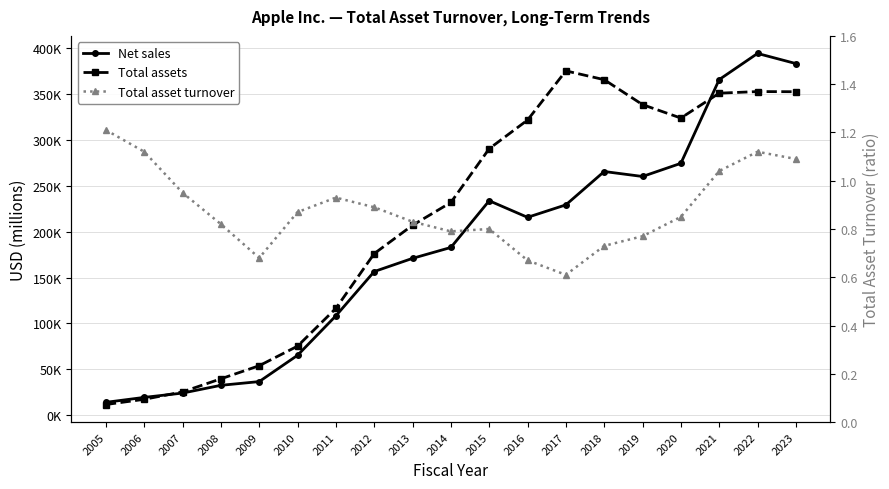

Reading left to right, what are all the values shown in this chart?

Net sales: 2005=13931.0	2006=19315.0	2007=24006.0	2008=32479.0	2009=36537.0	2010=65225.0	2011=108249.0	2012=156508.0	2013=170910.0	2014=182795.0	2015=233715.0	2016=215639.0	2017=229234.0	2018=265595.0	2019=260174.0	2020=274515.0	2021=365817.0	2022=394328.0	2023=383285.0
Total assets: 2005=11551.0	2006=17205.0	2007=25347.0	2008=39572.0	2009=53851.0	2010=75183.0	2011=116371.0	2012=176064.0	2013=207000.0	2014=231839.0	2015=290479.0	2016=321686.0	2017=375319.0	2018=365725.0	2019=338516.0	2020=323888.0	2021=351002.0	2022=352755.0	2023=352583.0
Total asset turnover: 2005=1.2	2006=1.1	2007=0.9	2008=0.8	2009=0.7	2010=0.9	2011=0.9	2012=0.9	2013=0.8	2014=0.8	2015=0.8	2016=0.7	2017=0.6	2018=0.7	2019=0.8	2020=0.8	2021=1.0	2022=1.1	2023=1.1